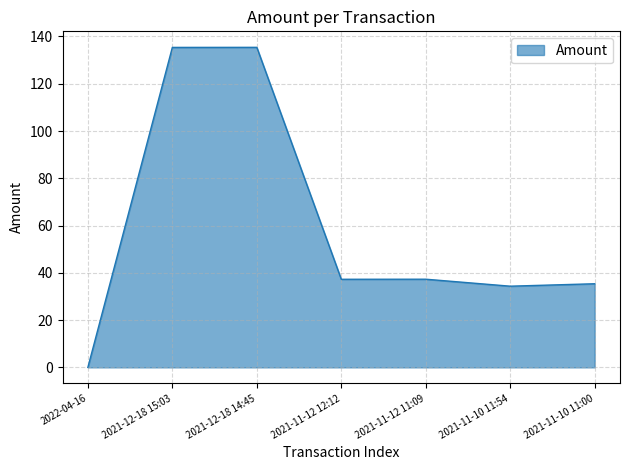

What is the difference between the maximum and second lowest values?

101.1